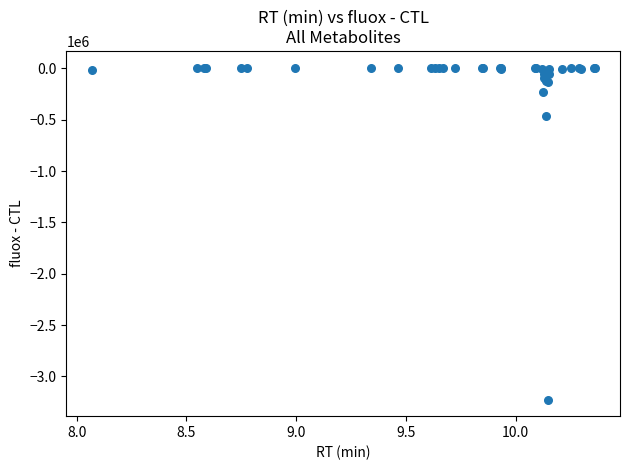

What Y value in the scatter plot is closest to -1609124?

-465839.0